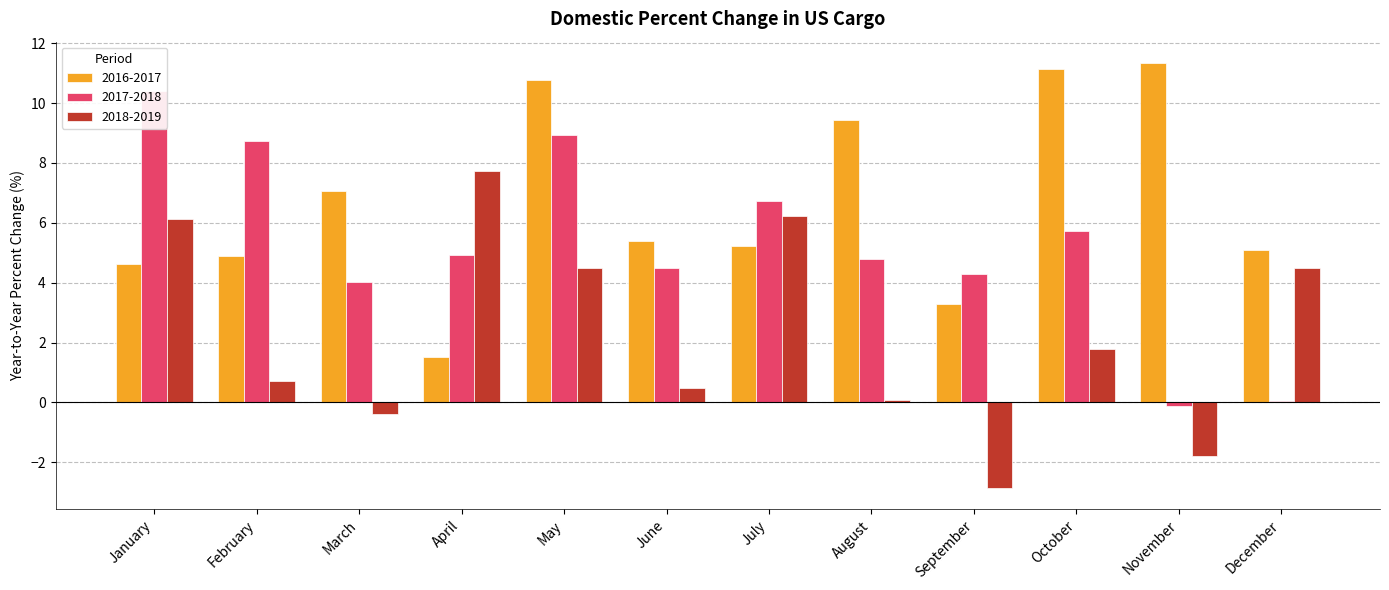

How many bars are there in each group?

3